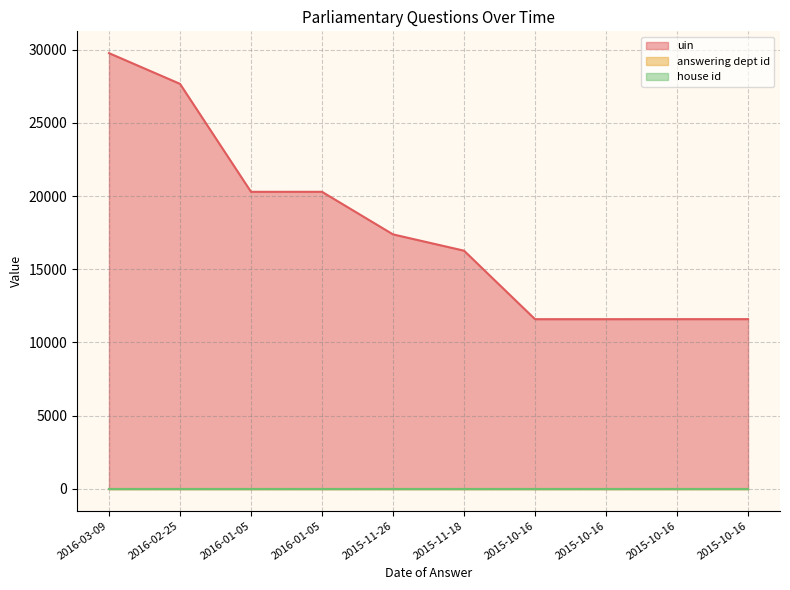

True or false: uin and answering dept id intersect in this chart.

False